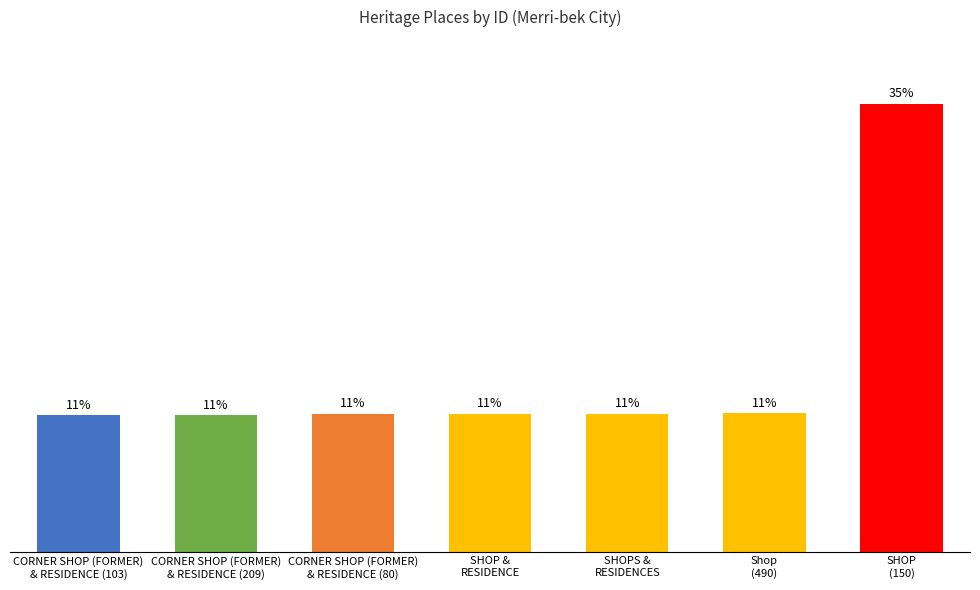

What is the difference between the maximum and minimum values?

24.5